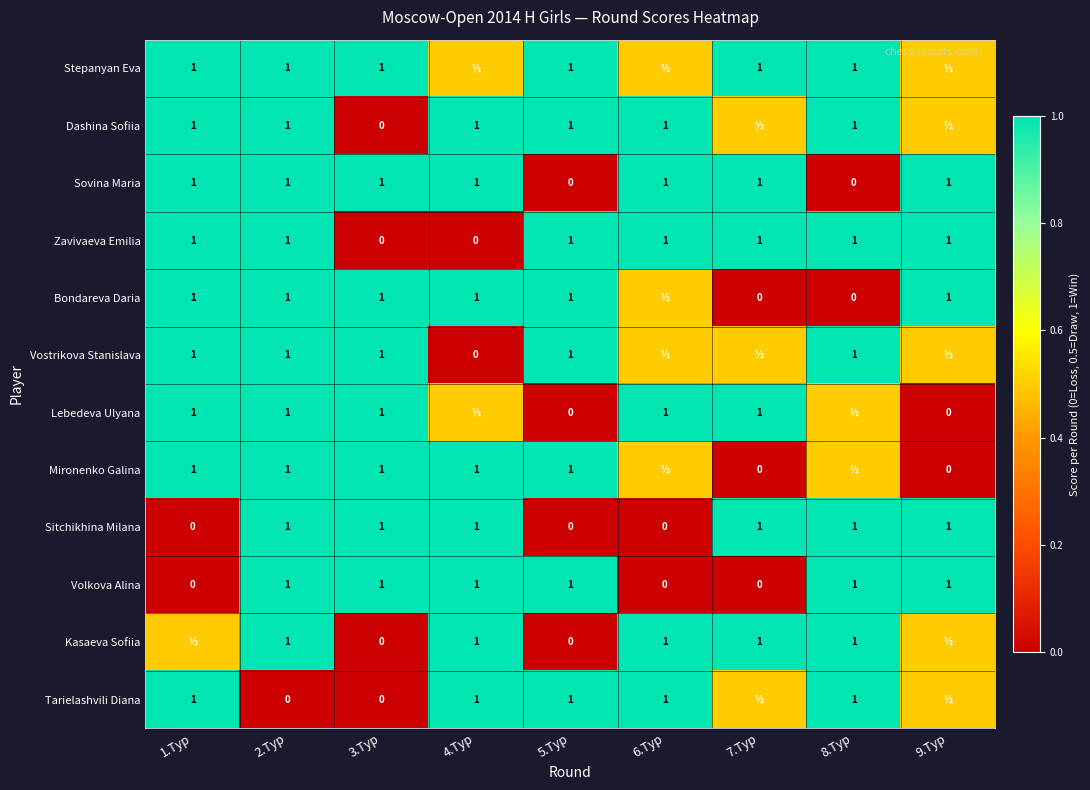

True or false: Tarielashvili Diana has a value of 1.0 at 8.Тур.

True